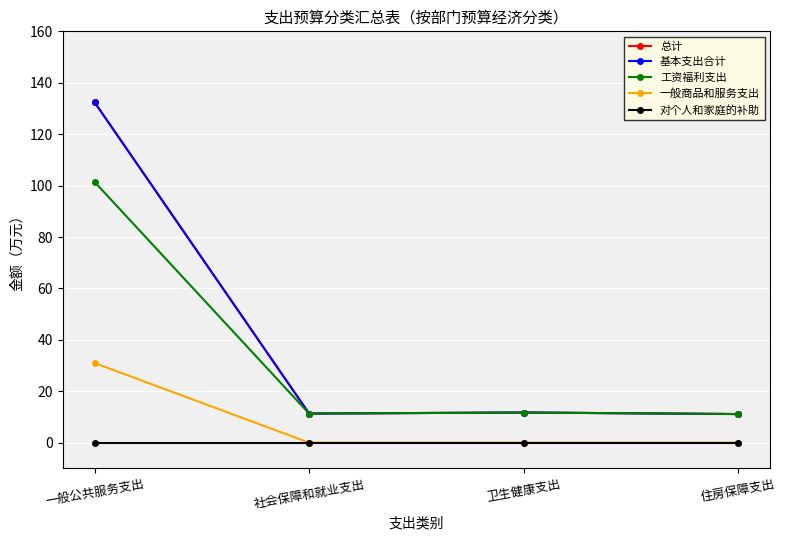

What is the maximum value shown in the chart?

132.3